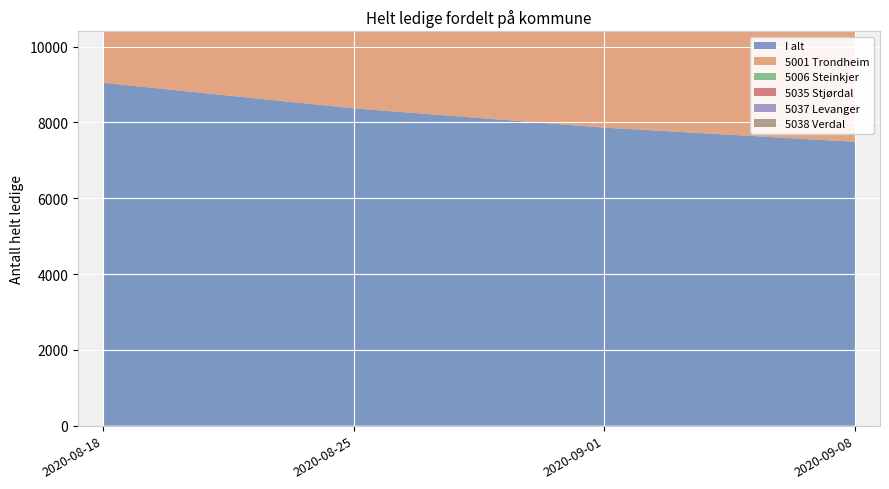

Reading right to left, extract all data points from this chart.

I alt: 7487	7862	8370	9045
5001 Trondheim: 3646	3814	3991	4303
5006 Steinkjer: 392	407	434	487
5035 Stjørdal: 463	491	564	615
5037 Levanger: 316	336	362	394
5038 Verdal: 318	350	372	364